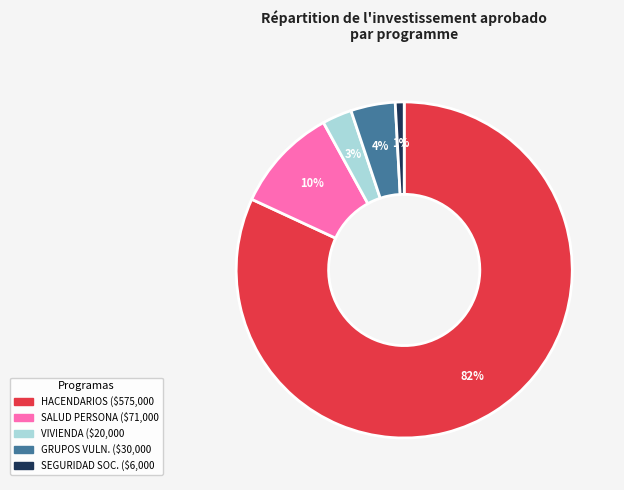

Is there any slice that represents more than half of the pie?

Yes